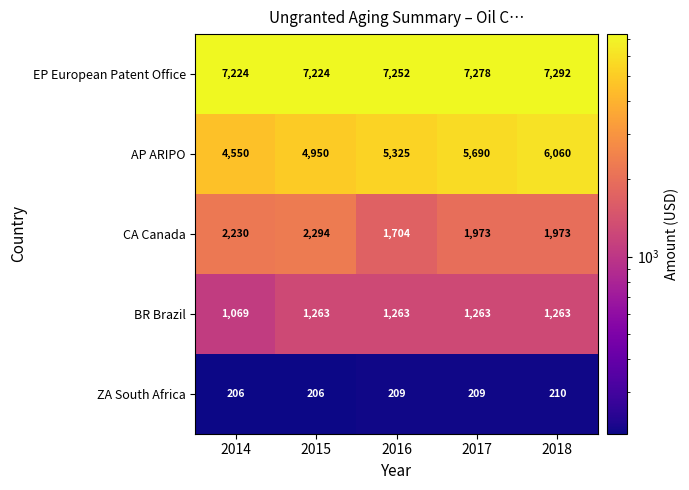

What is the sum of all EP European Patent Office values?

36270